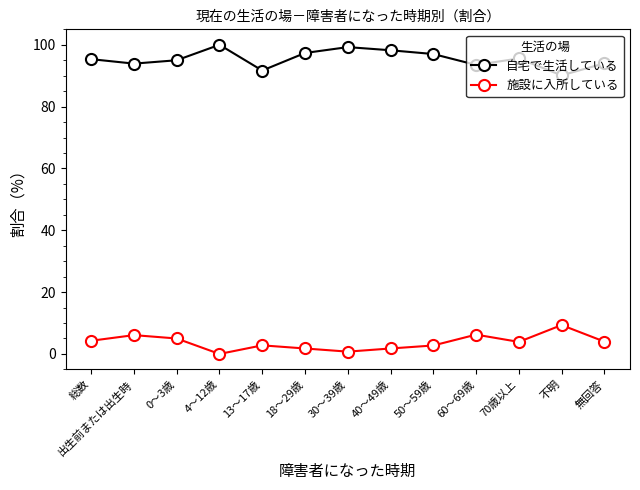

What is the minimum value for 自宅で生活している?

90.1